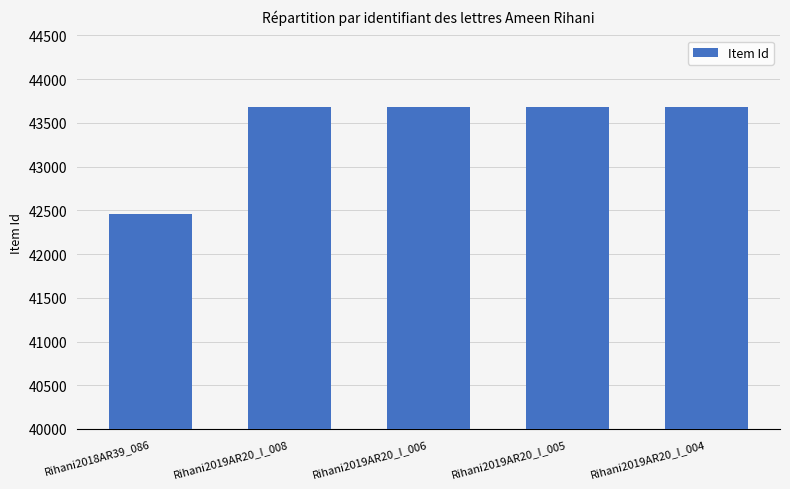

Where is the data nearest to the value 43069?

Rihani2019AR20_I_008